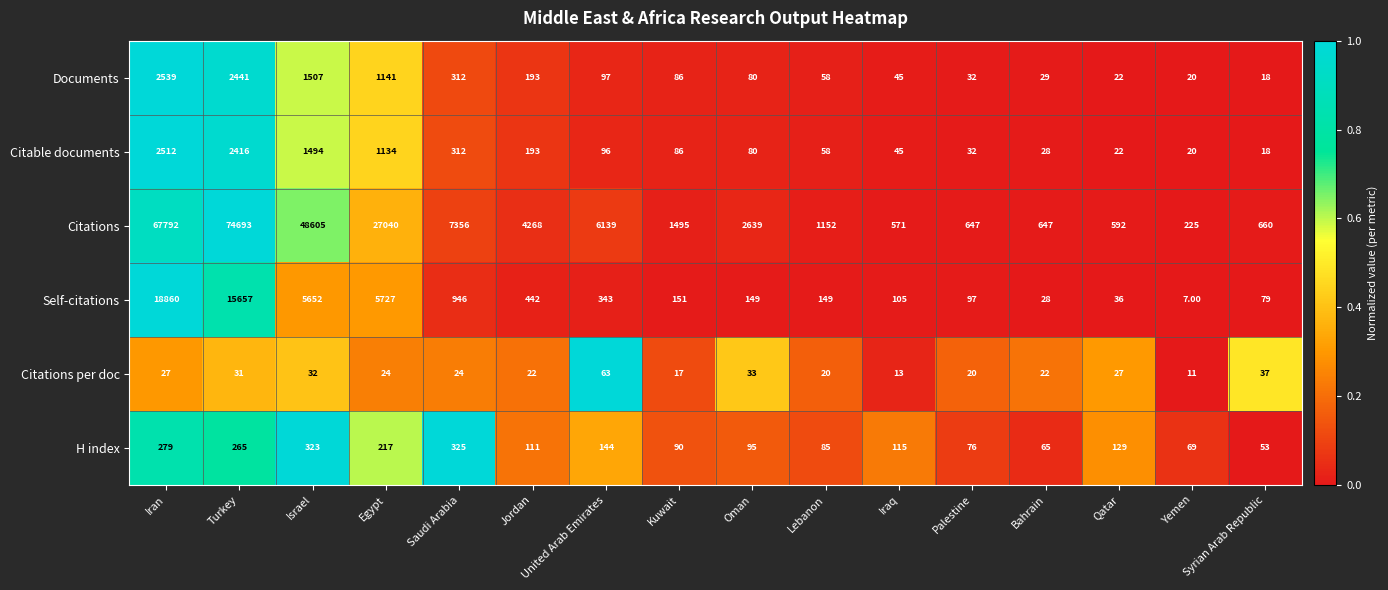

What is the difference between the highest and lowest values at United Arab Emirates?

6076